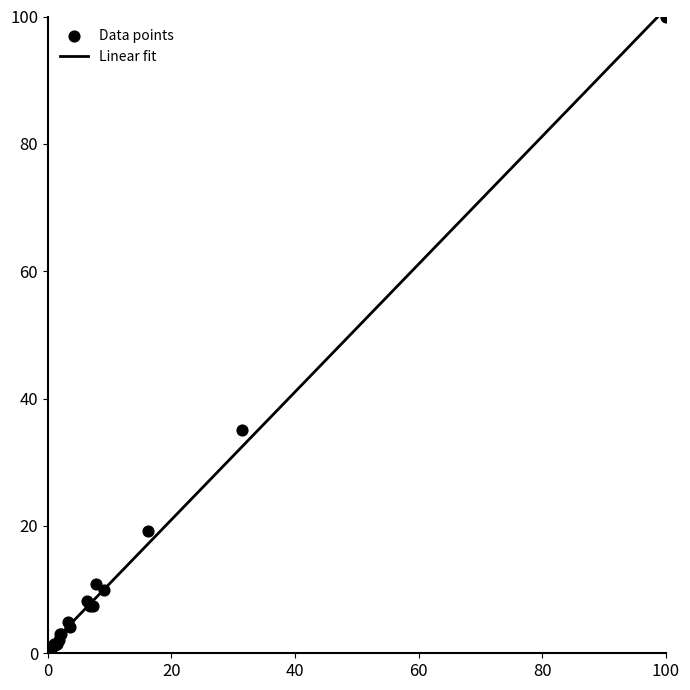

What Y value in the scatter plot is closest to 50?

35.1